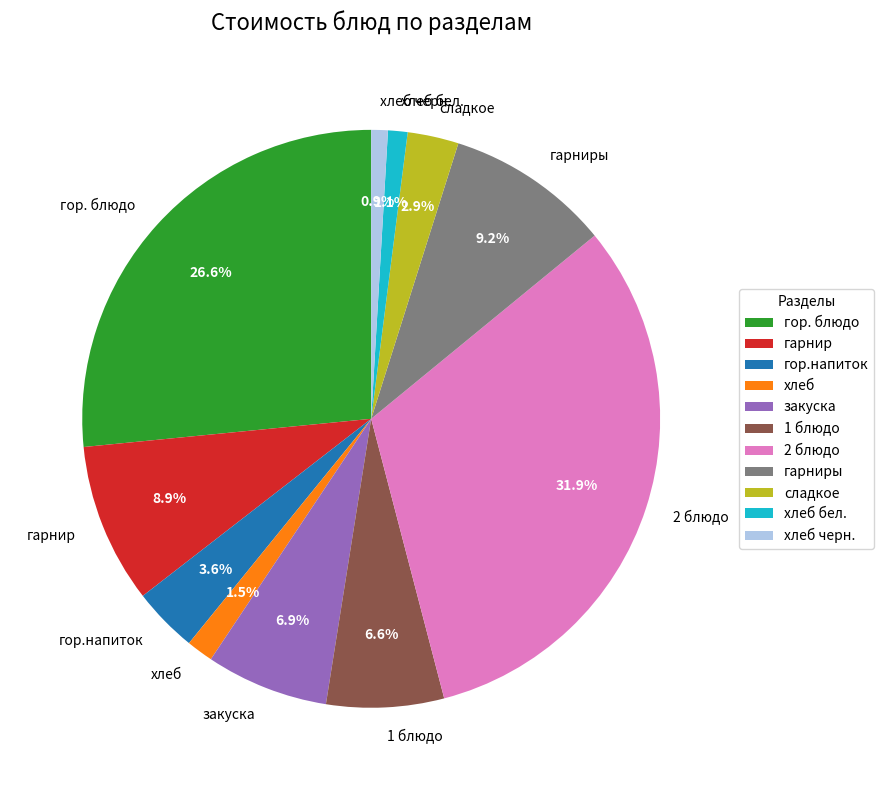

How many slices are in this pie chart?

11